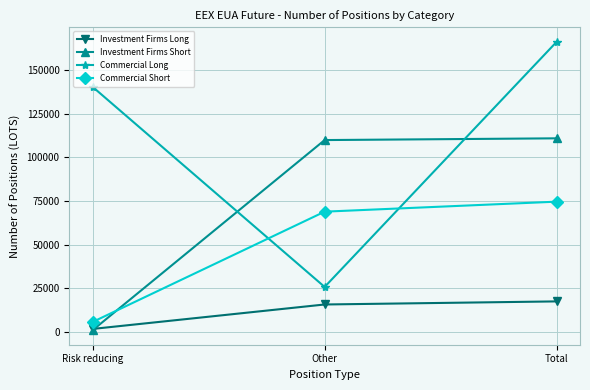

At which category is the sum across all series the highest?

Total